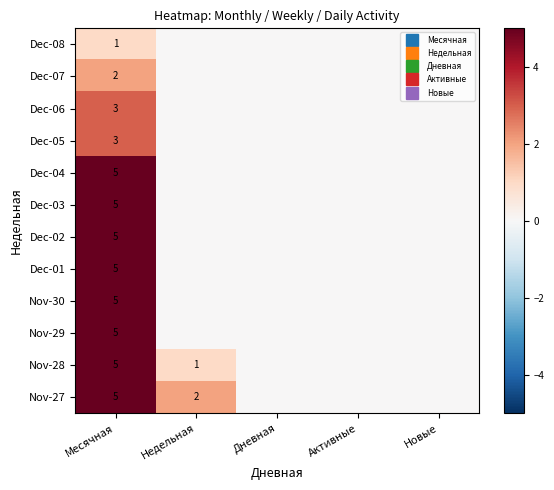

At how many categories does at least one series exceed 3?

1